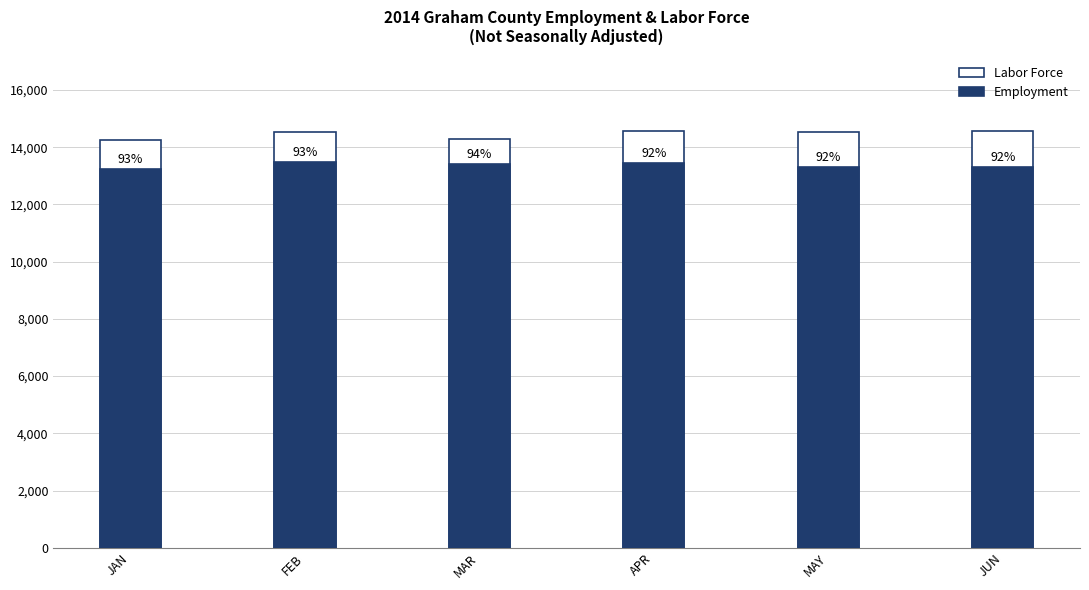

List the series in order of their overall mean, highest first.

Labor Force, Employment